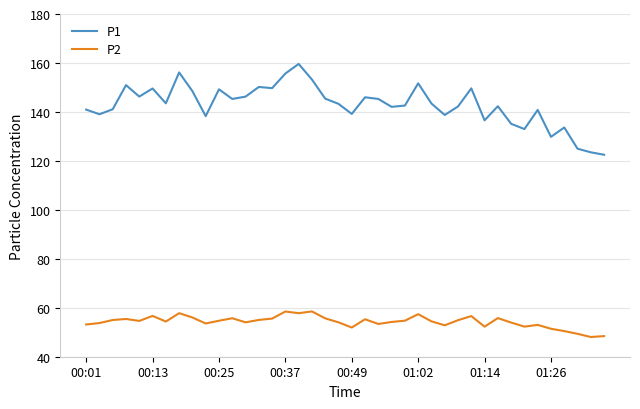

What is the difference between the second highest and second lowest values in the P1 series?

32.6